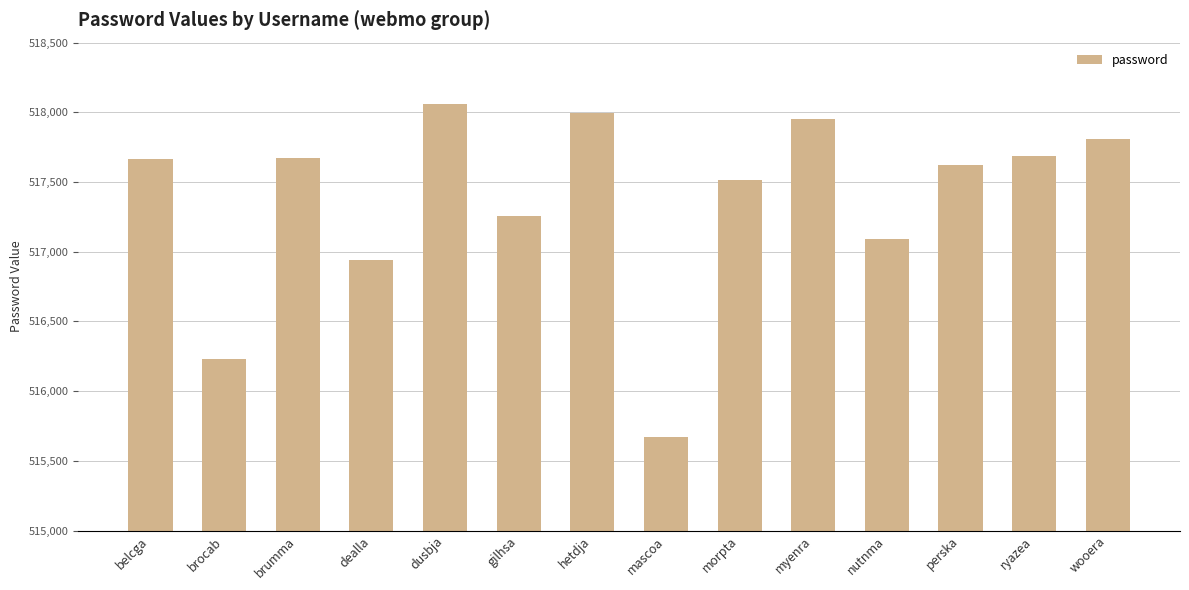

What is the average value?

517369